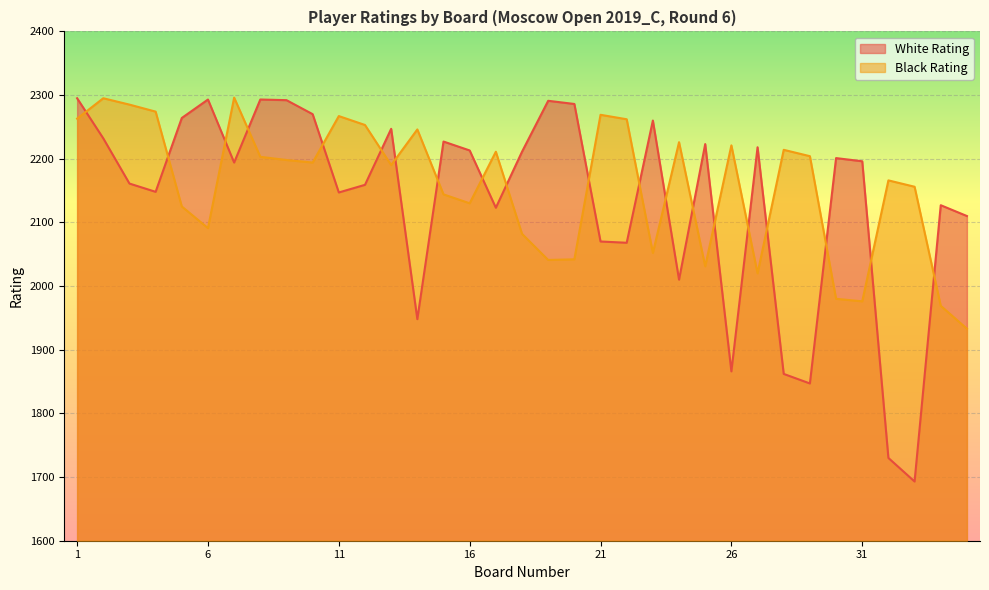

At how many categories does at least one series exceed 1732?

35